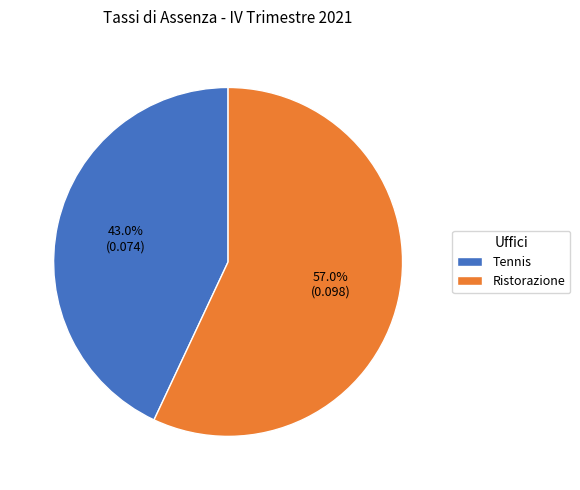

Do Tennis and Ristorazione together represent more than half of the pie?

Yes